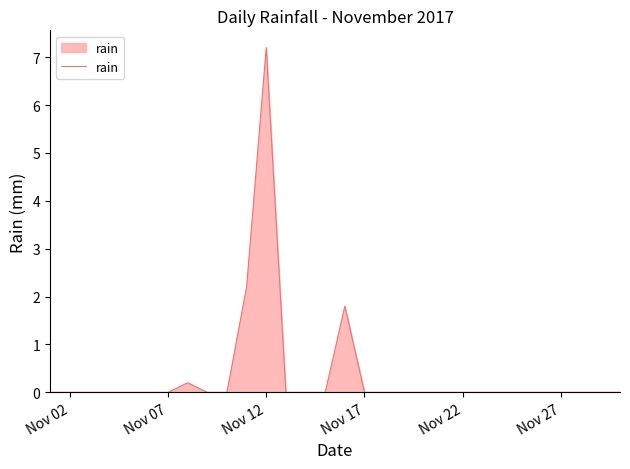

What is the greatest value displayed?

7.2